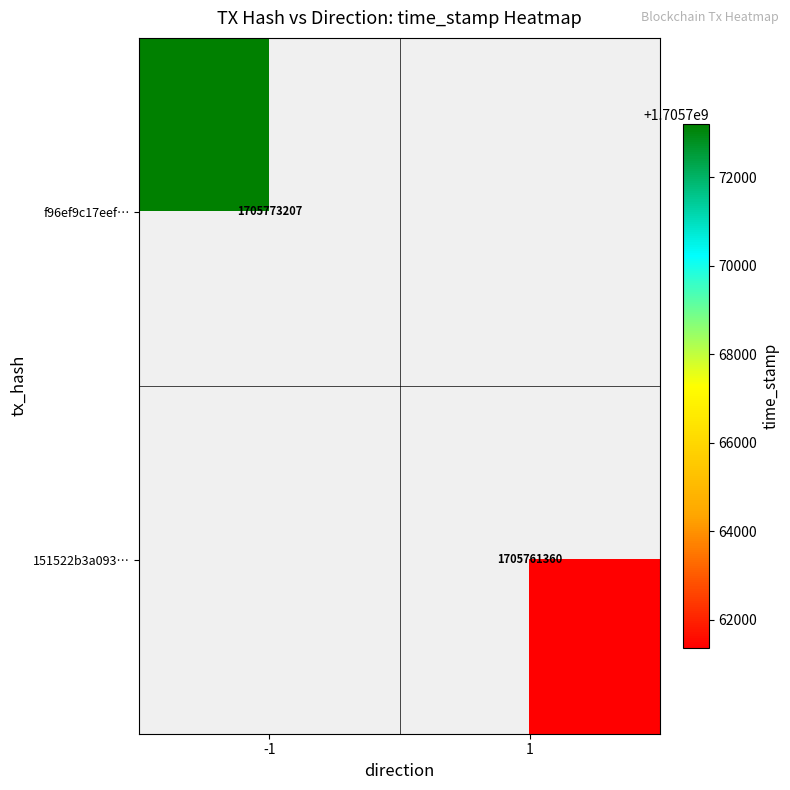

Is it true that 151522b3a093… equals 2630407736.8 at 1?

False